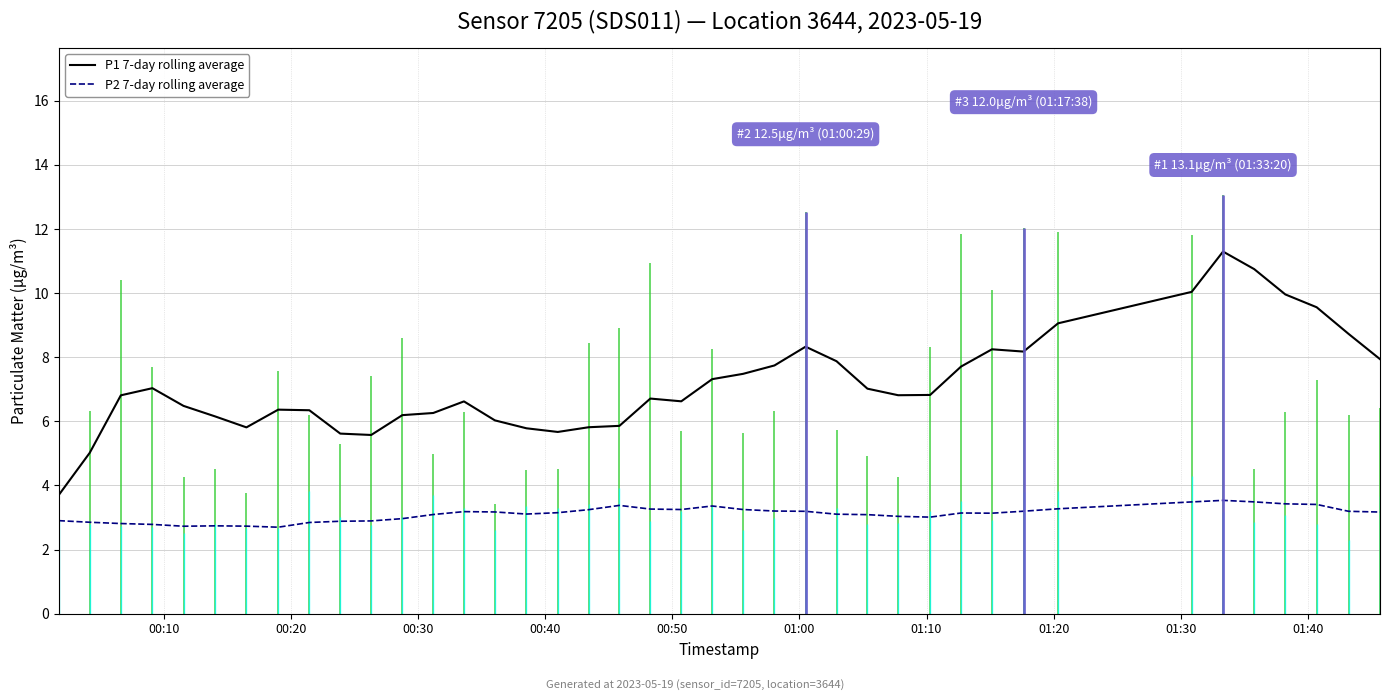

How many distinct data groups are displayed?

2